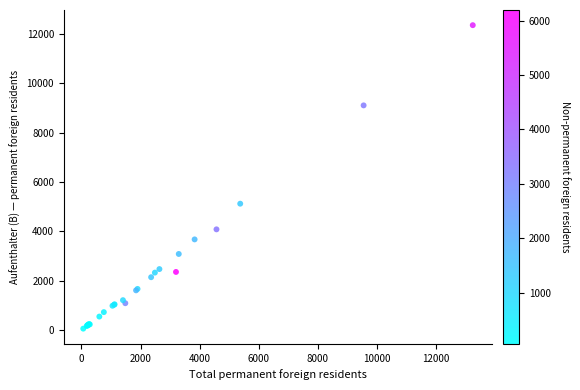

What Y value in the scatter plot is closest to 6203?

5119